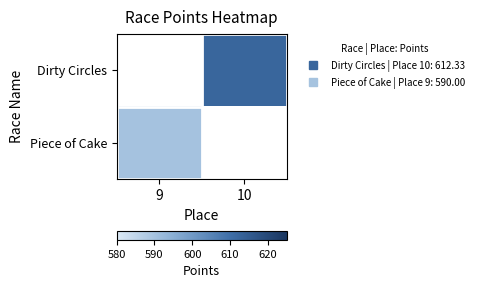

At which label does Piece of Cake reach its peak?

9